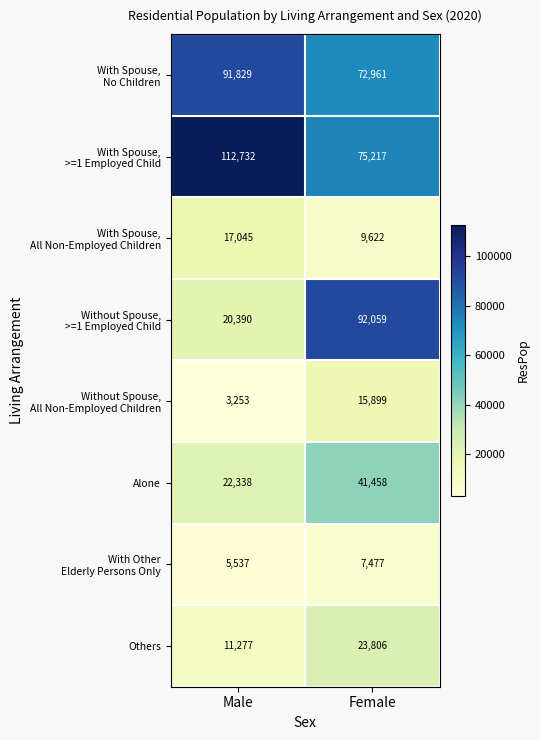

At how many categories does at least one series exceed 59261?

2